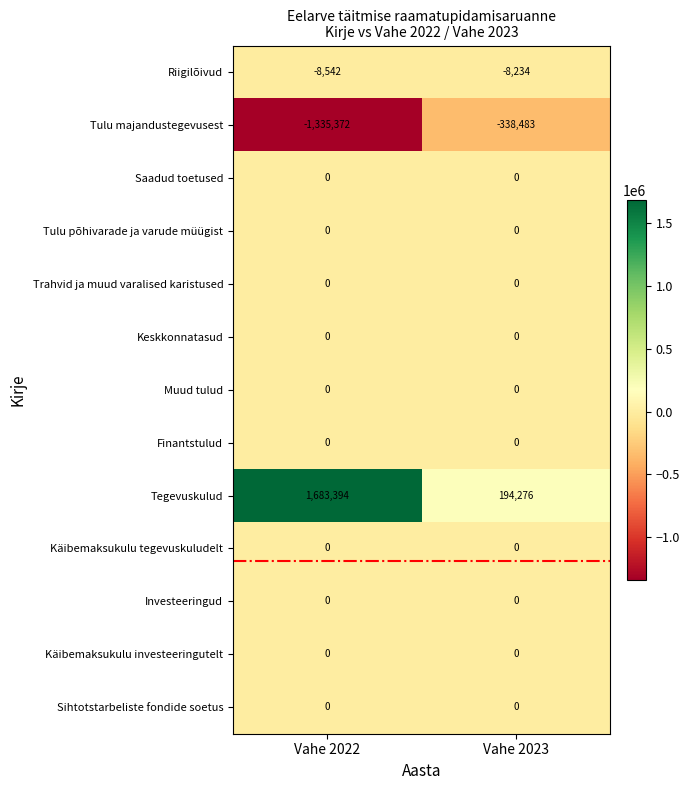

Reading left to right, extract all data points from this chart.

Riigilõivud: Vahe 2022=-8542	Vahe 2023=-8234
Tulu majandustegevusest: Vahe 2022=-1335372	Vahe 2023=-338483
Saadud toetused: Vahe 2022=0	Vahe 2023=0
Tulu põhivarade ja varude müügist: Vahe 2022=0	Vahe 2023=0
Trahvid ja muud varalised karistused: Vahe 2022=0	Vahe 2023=0
Keskkonnatasud: Vahe 2022=0	Vahe 2023=0
Muud tulud: Vahe 2022=0	Vahe 2023=0
Finantstulud: Vahe 2022=0	Vahe 2023=0
Tegevuskulud: Vahe 2022=1683394	Vahe 2023=194276
Käibemaksukulu tegevuskuludelt: Vahe 2022=0	Vahe 2023=0
Investeeringud: Vahe 2022=0	Vahe 2023=0
Käibemaksukulu investeeringutelt: Vahe 2022=0	Vahe 2023=0
Sihtotstarbeliste fondide soetus: Vahe 2022=0	Vahe 2023=0